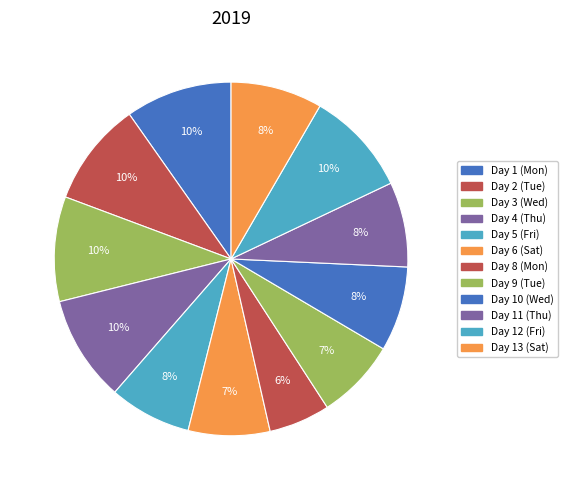

Count the number of slices in the pie.

12